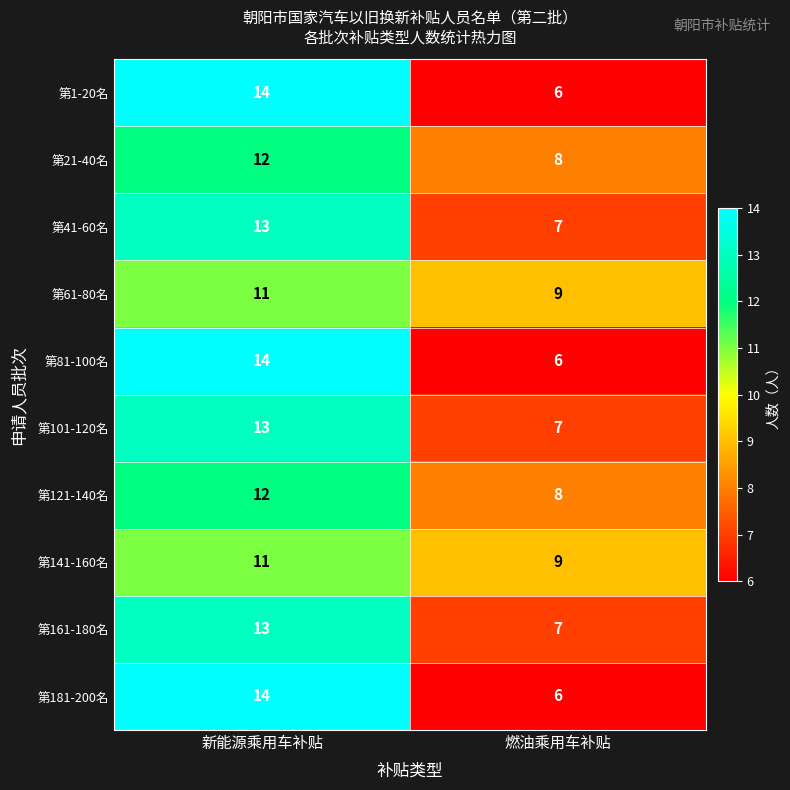

The value of 第41-60名 at 新能源乘用车补贴 is 17. True or false?

False